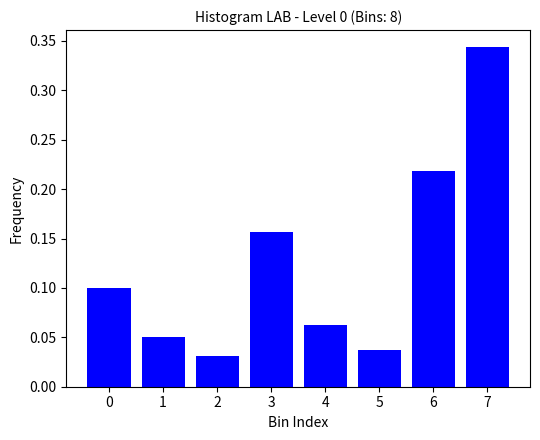

Which category has the highest value across all series?

7